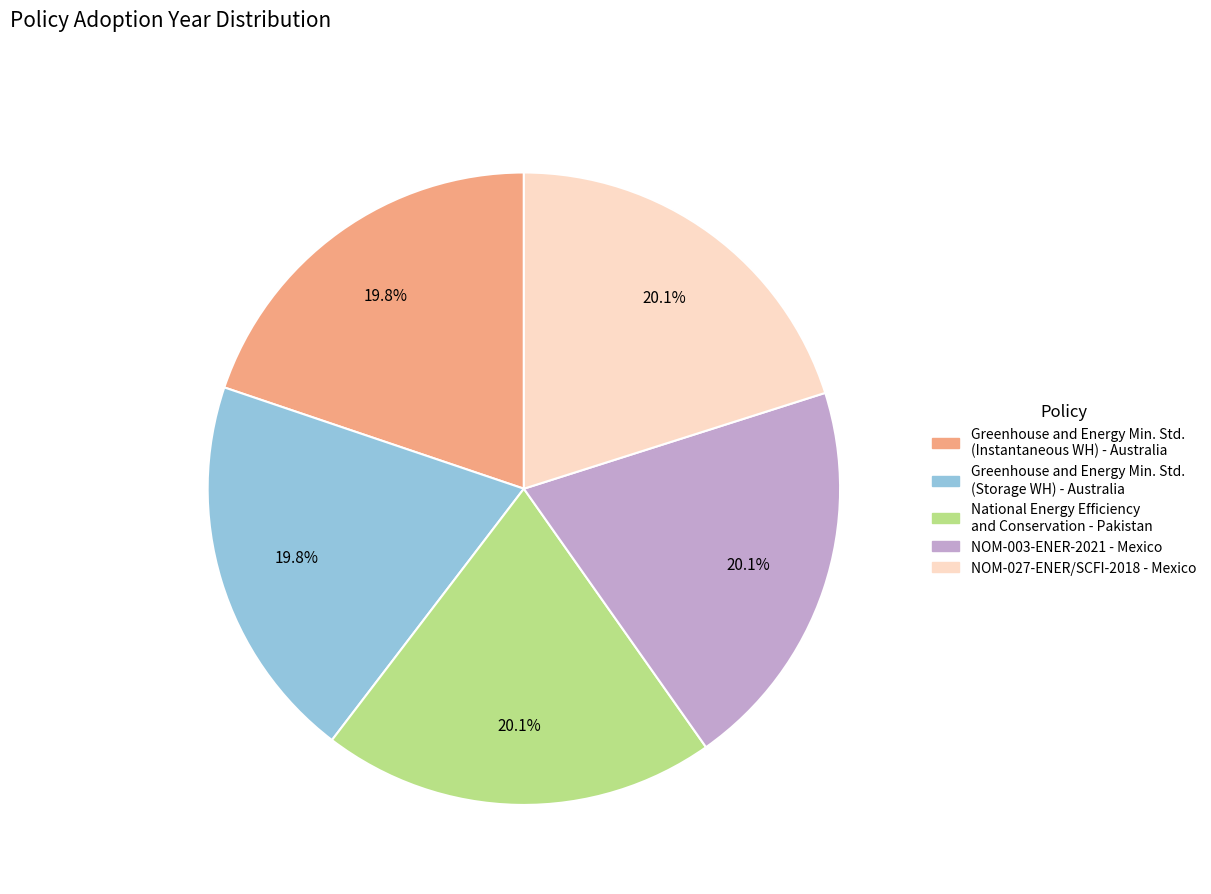

What portion of the pie excludes Greenhouse and Energy Min. Std. (Instantaneous WH) - Australia?

80.2%